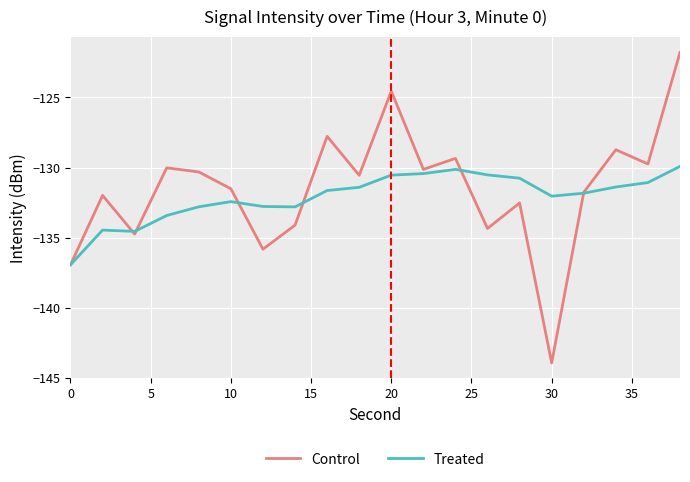

Which series has the widest spread of values?

Control